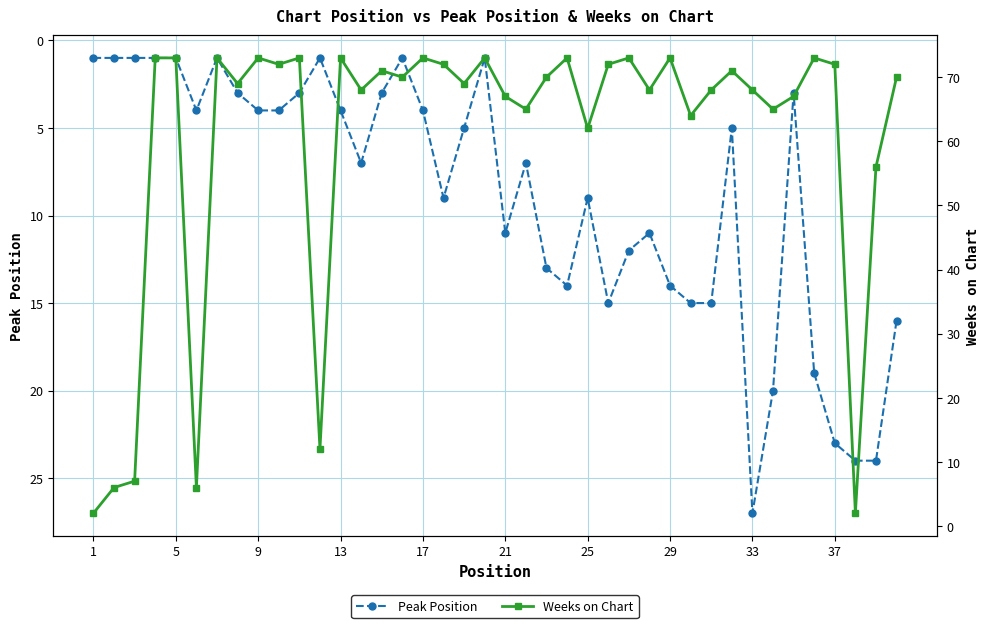

What is the total value across all series at 37?

76